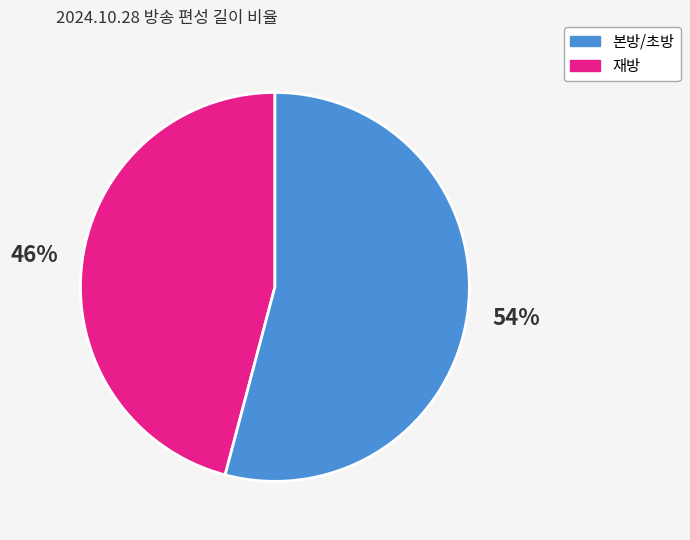

Does any single category account for the majority?

Yes